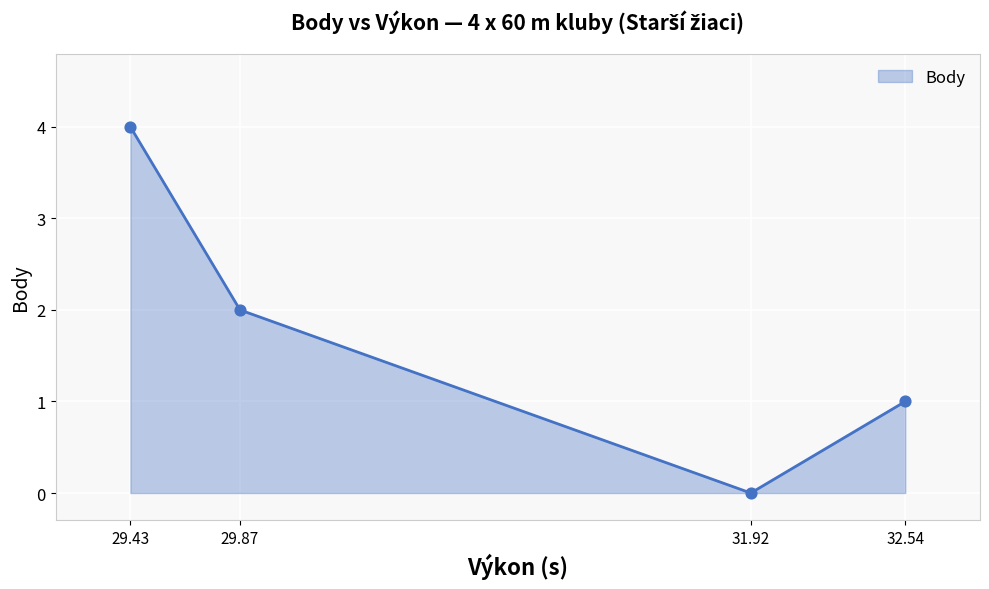

What is the change in value from 29.43 to 31.92?

-4